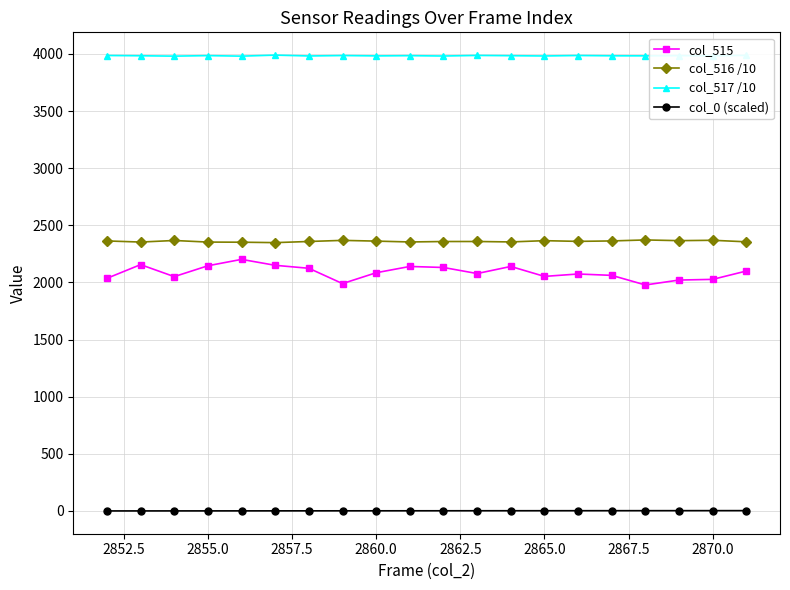

Which series has the largest total across all categories?

col_517 /10